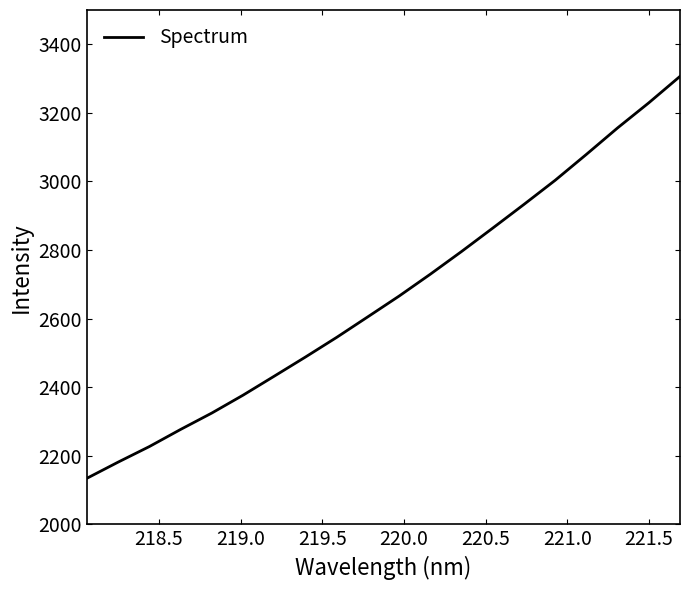

What is the smallest value displayed?

2134.7